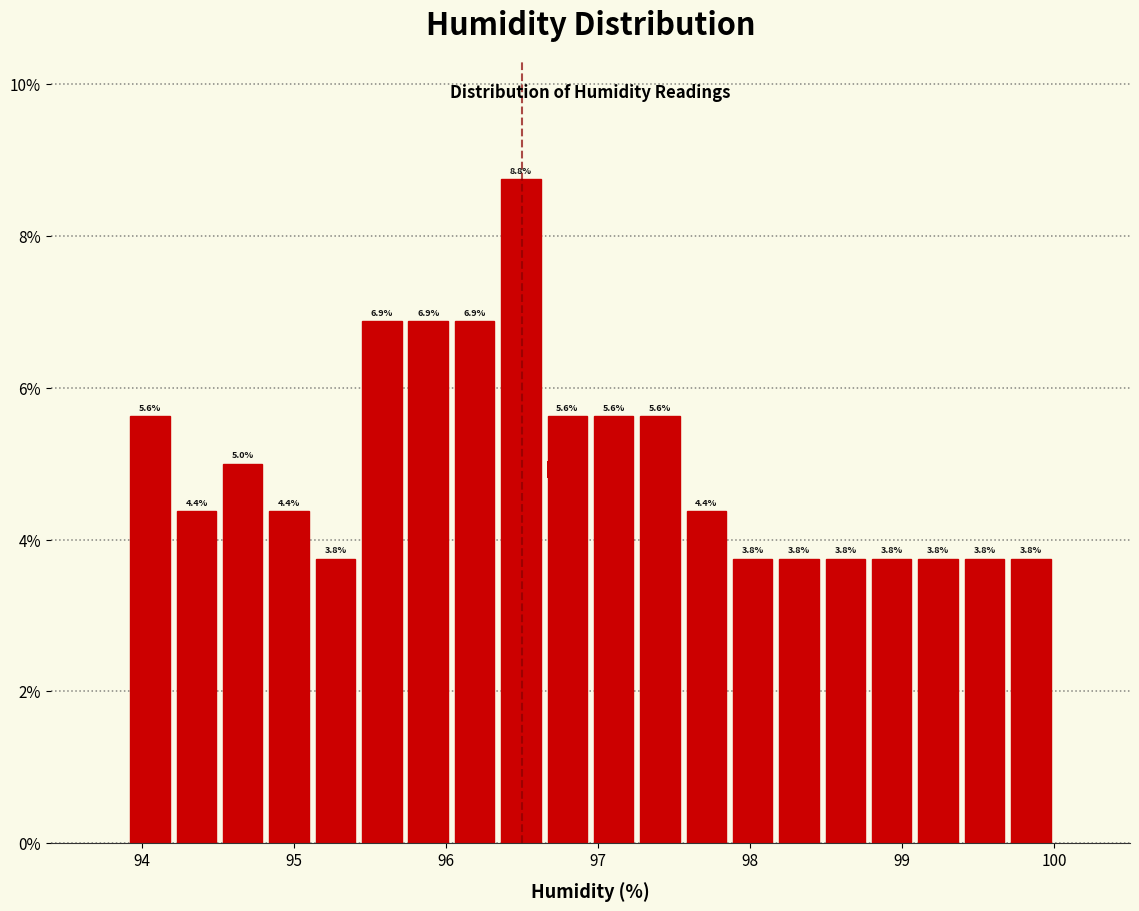

Around what value on the x-axis is the tallest bar? Give the approximate position of its centre, as read against the axis.

96.5